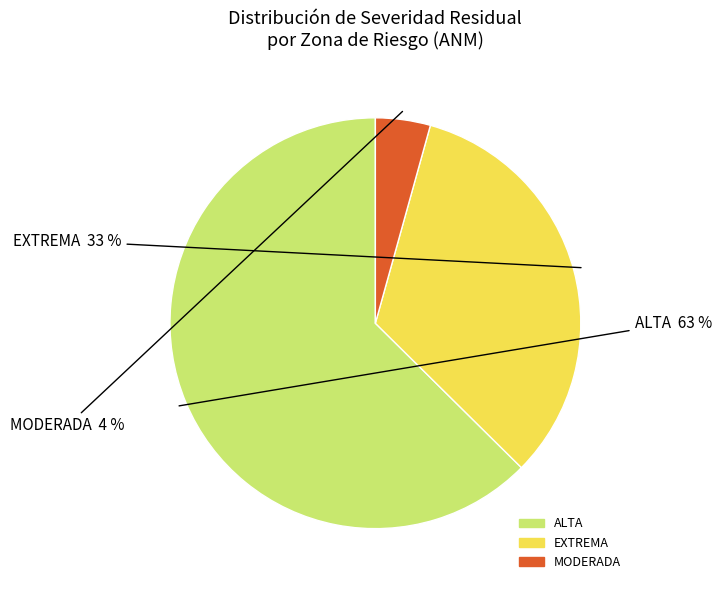

To the nearest percent, what is the average slice percentage?

33%